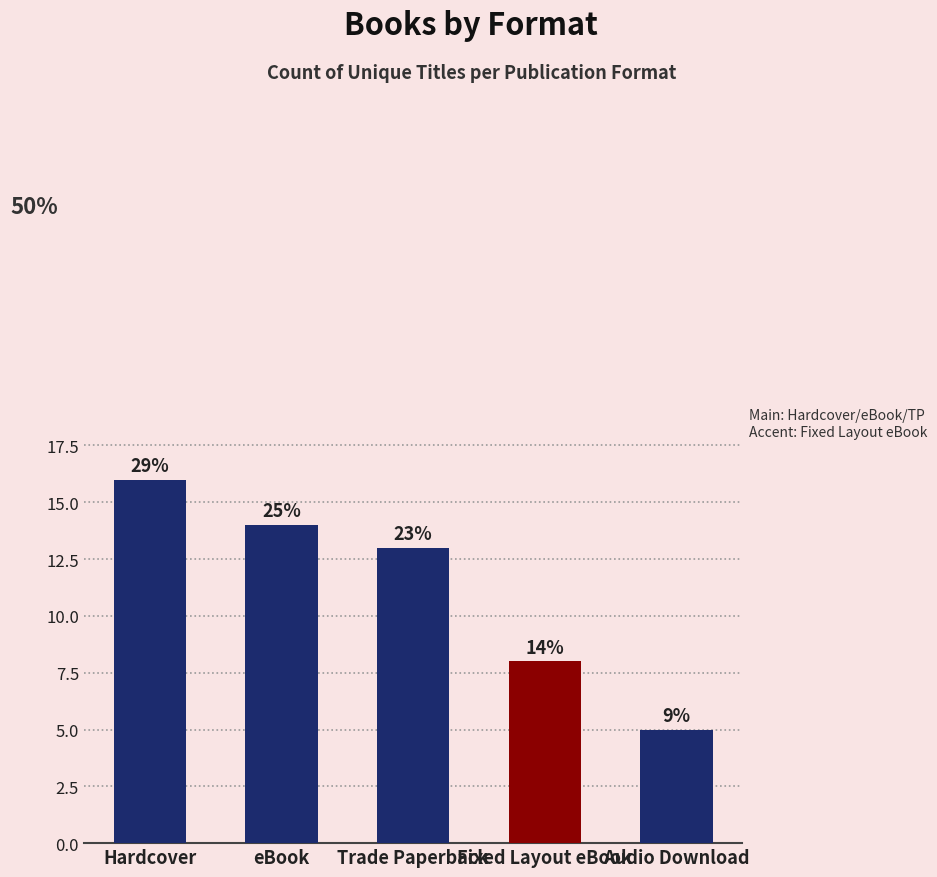

How many bars are there in total?

5